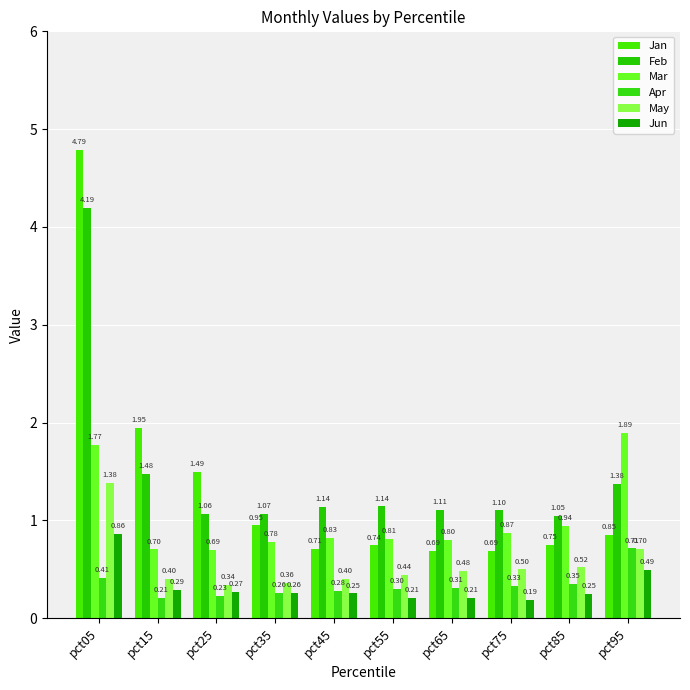

At how many categories does at least one series exceed 3?

1